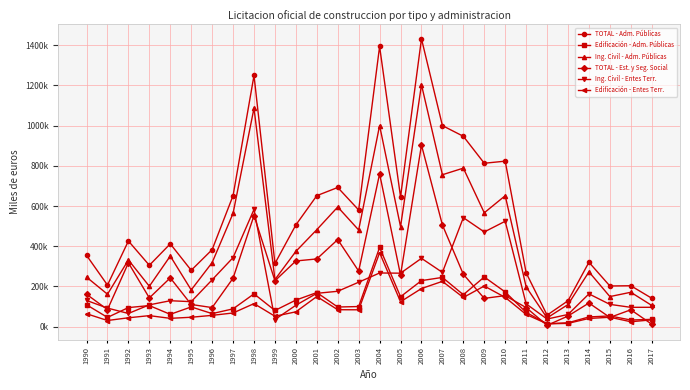

Which series has the widest spread of values?

TOTAL - Adm. Públicas